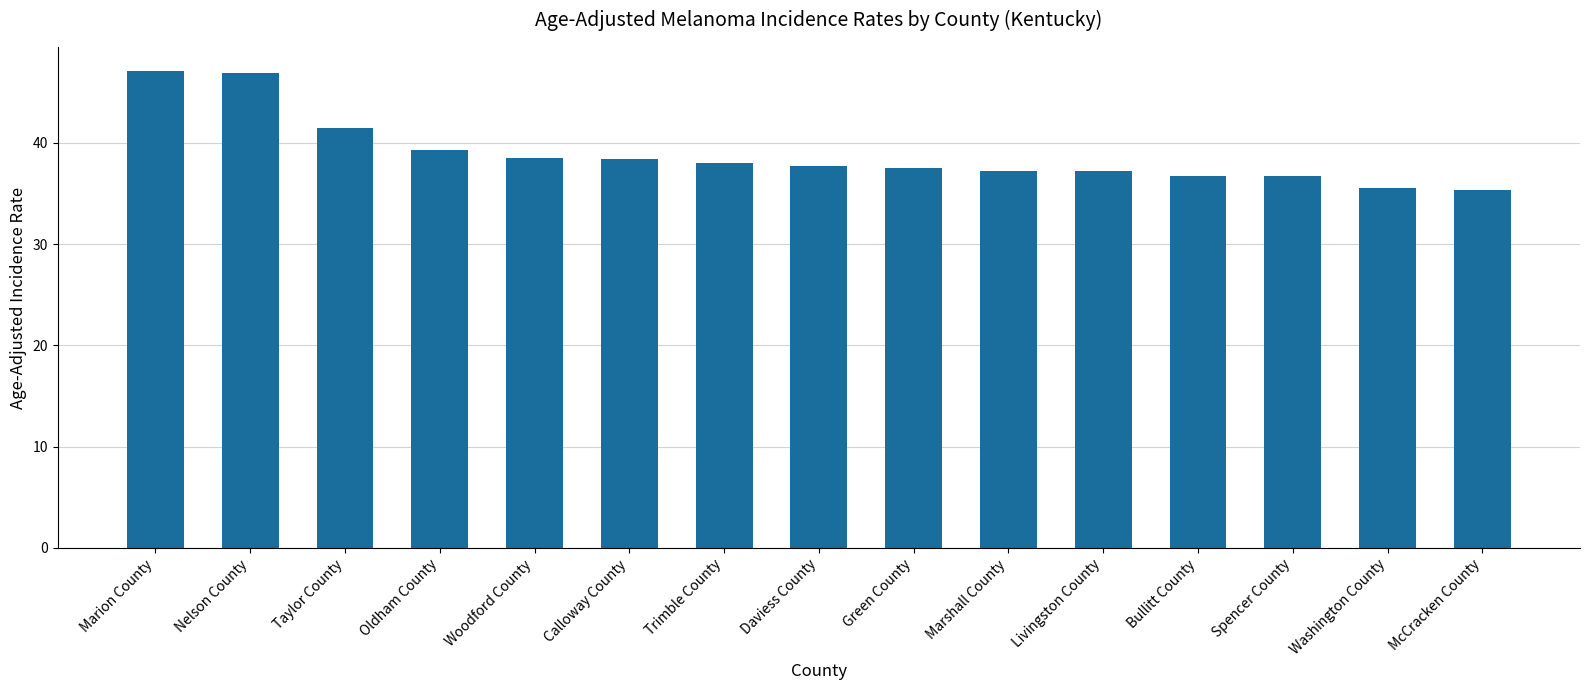

What is the difference between the second highest and second lowest values?

11.4